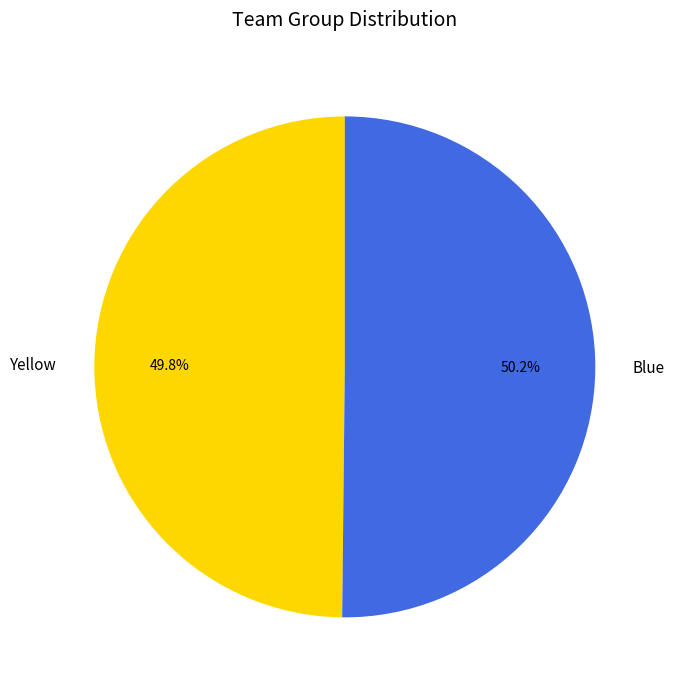

Is the sum of Blue and Yellow greater than half?

Yes